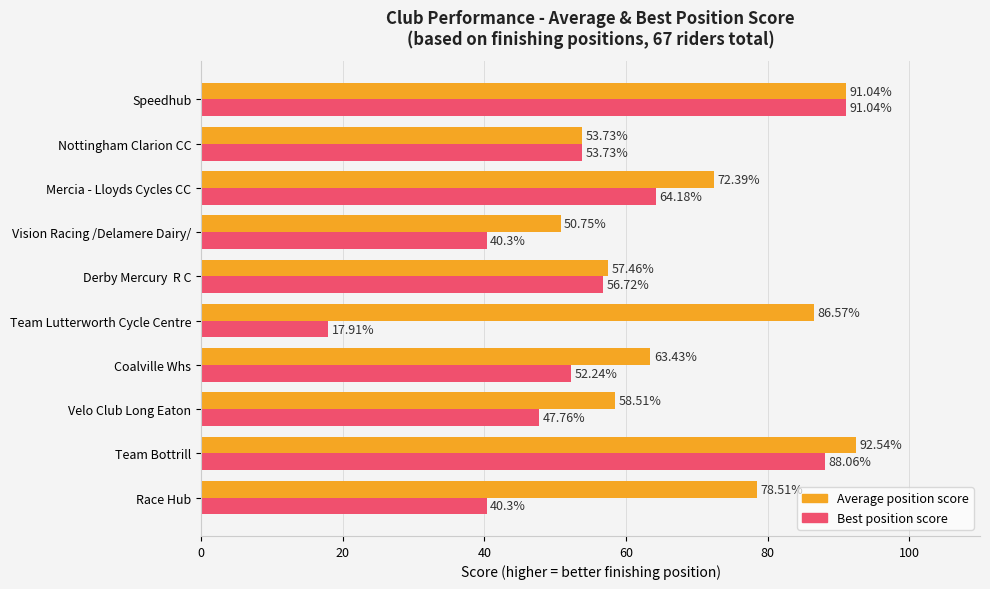

At which category does the chart reach its peak across all series?

Team Bottrill